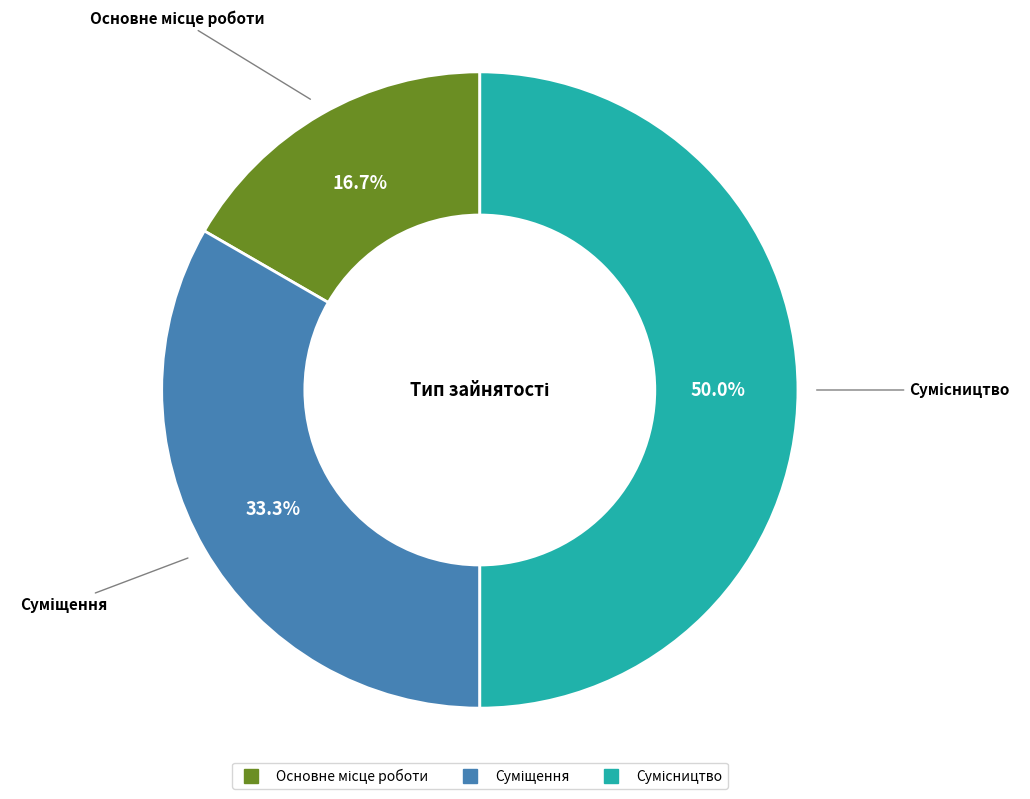

To the nearest percent, what percentage of the pie is Суміщення?

33%